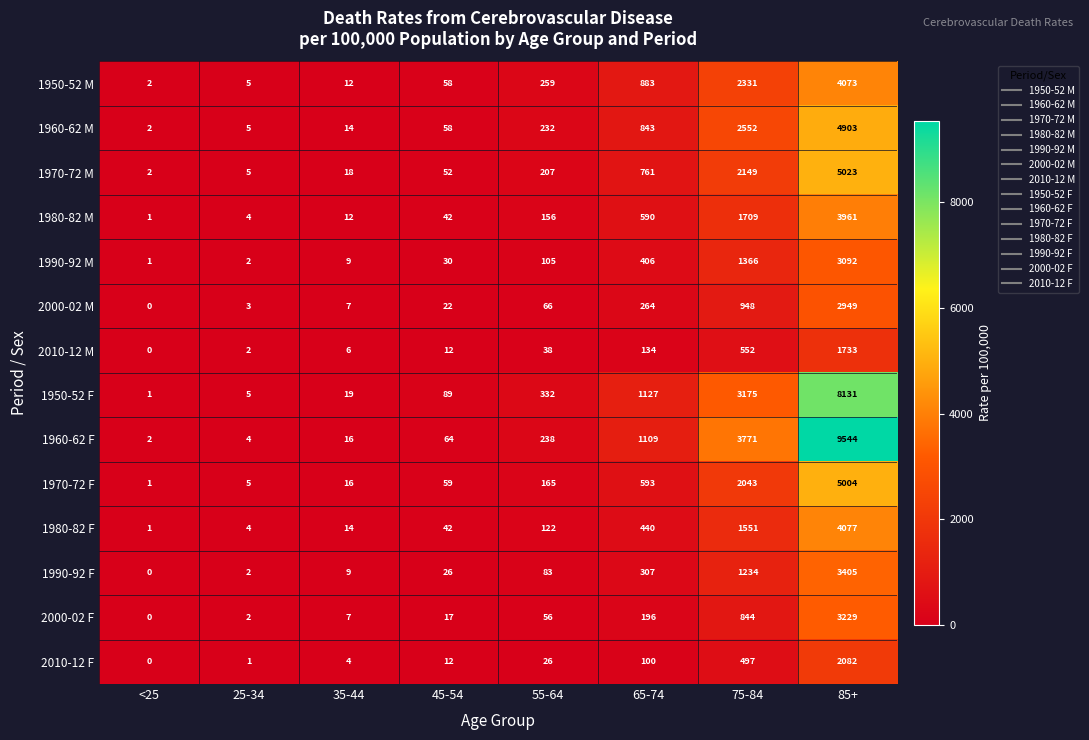

How many data points in 1960-62 M are less than 232?

4